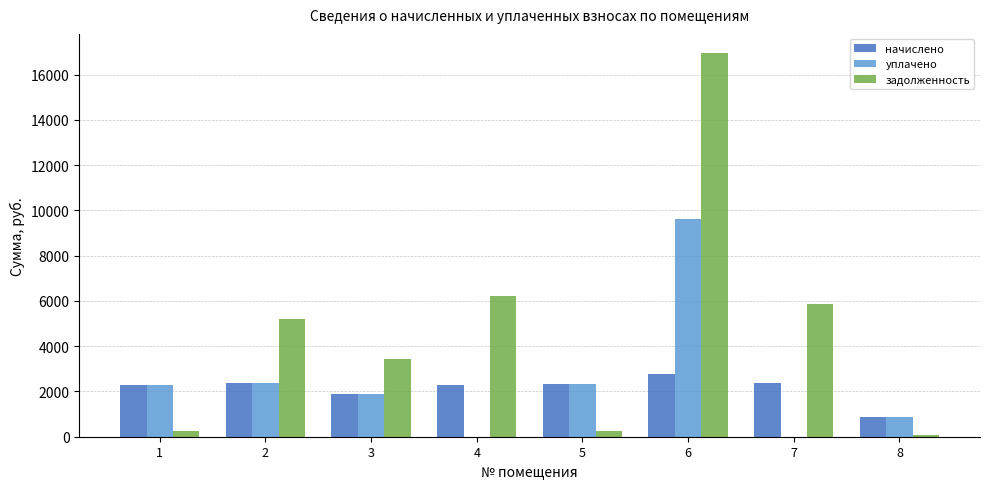

The value of начислено at 6 is 2760.9. True or false?

True